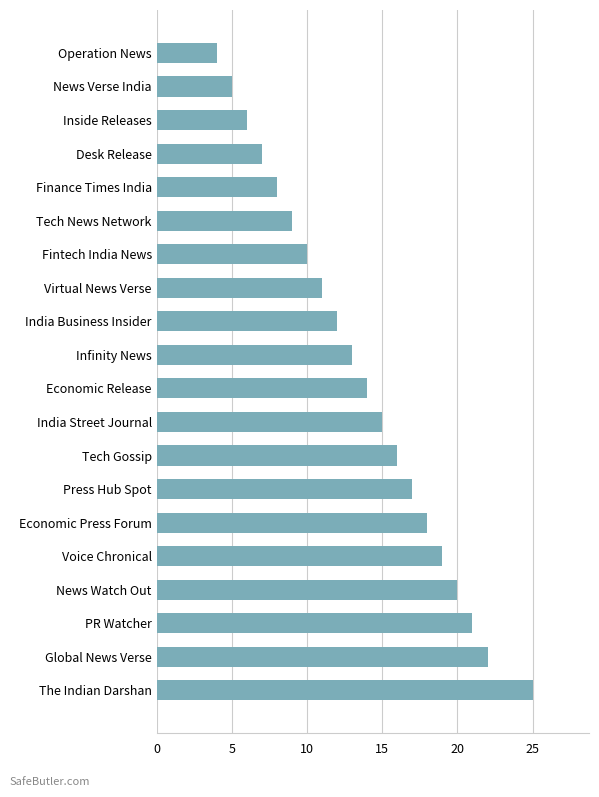

What is the minimum value shown in the chart?

4